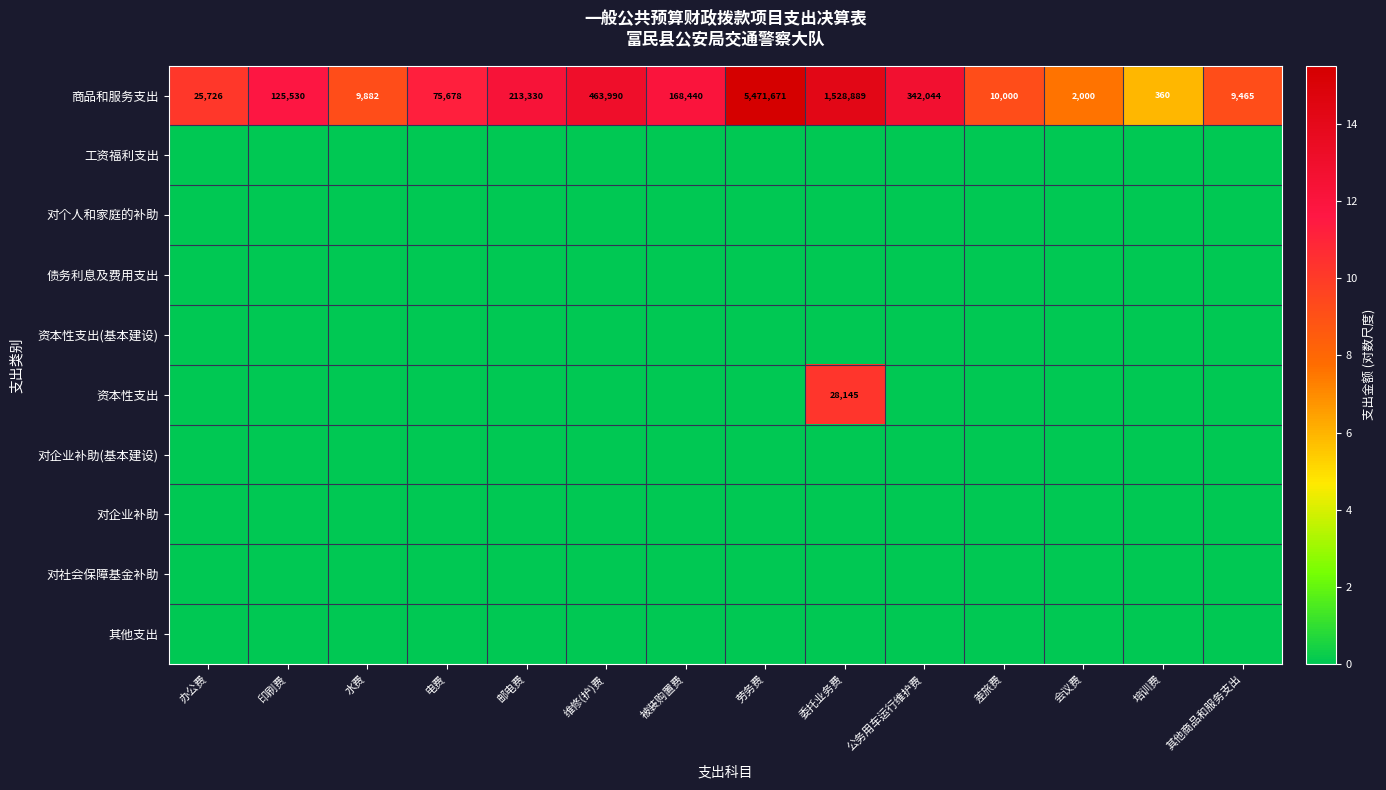

Where is 商品和服务支出 nearest to the value 2736015?

委托业务费